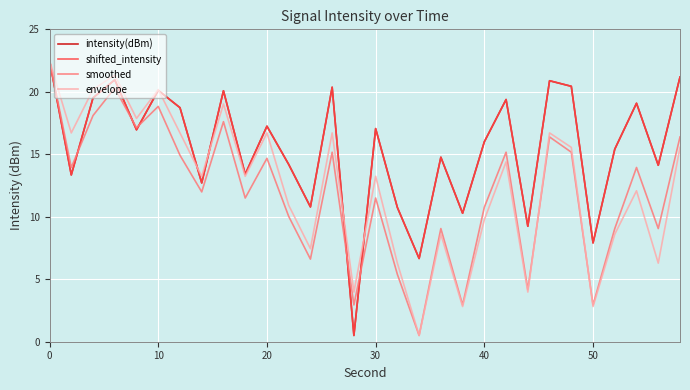

Which series ends up on top after the final intersection of envelope and shifted_intensity?

shifted_intensity